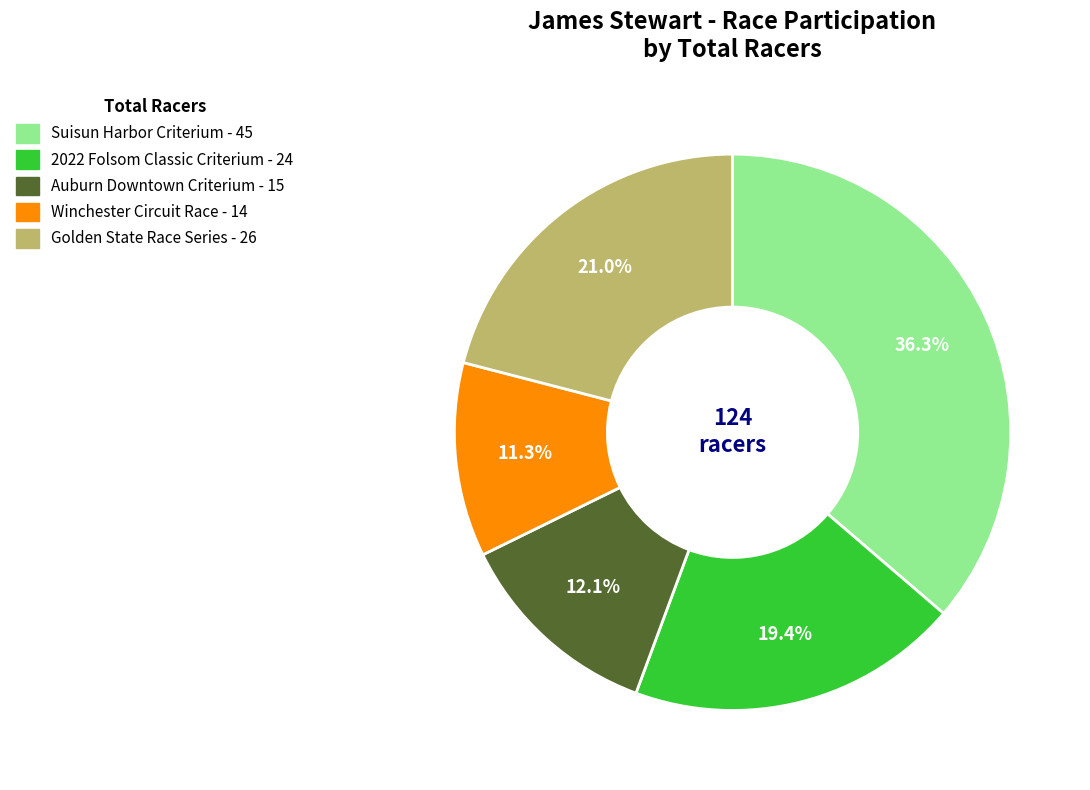

To the nearest percent, what percentage of the pie is Auburn Downtown Criterium?

12%